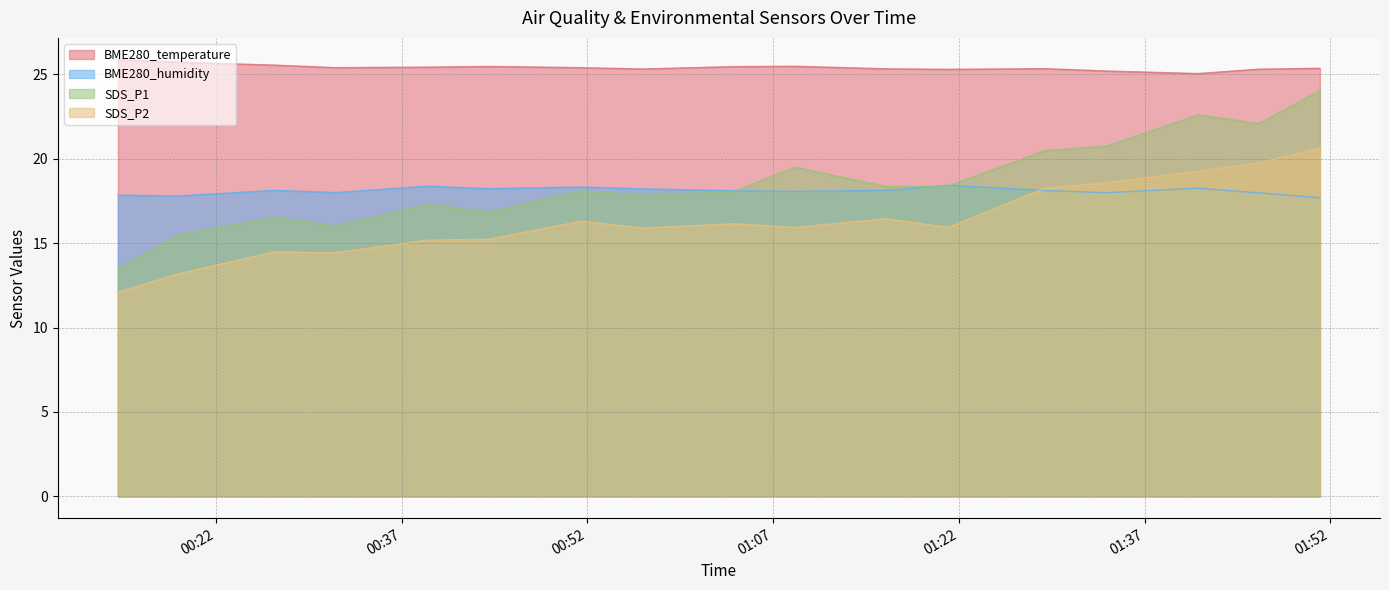

The BME280_humidity series shows 33.0 at 2021/10/28 00:39:05. True or false?

False